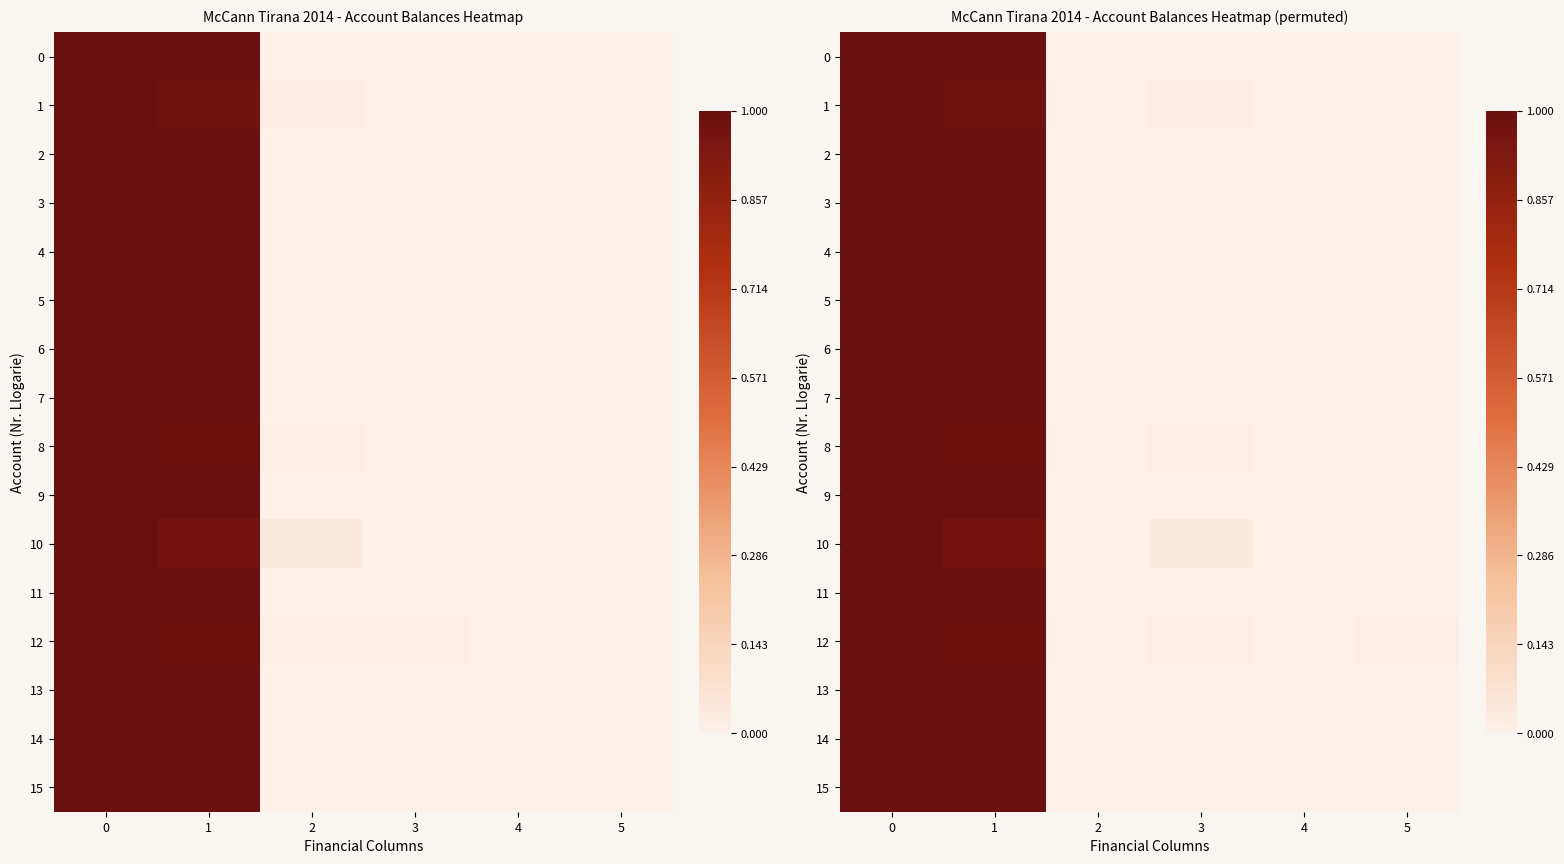

The value of 6 at 0 is 0.6. True or false?

False